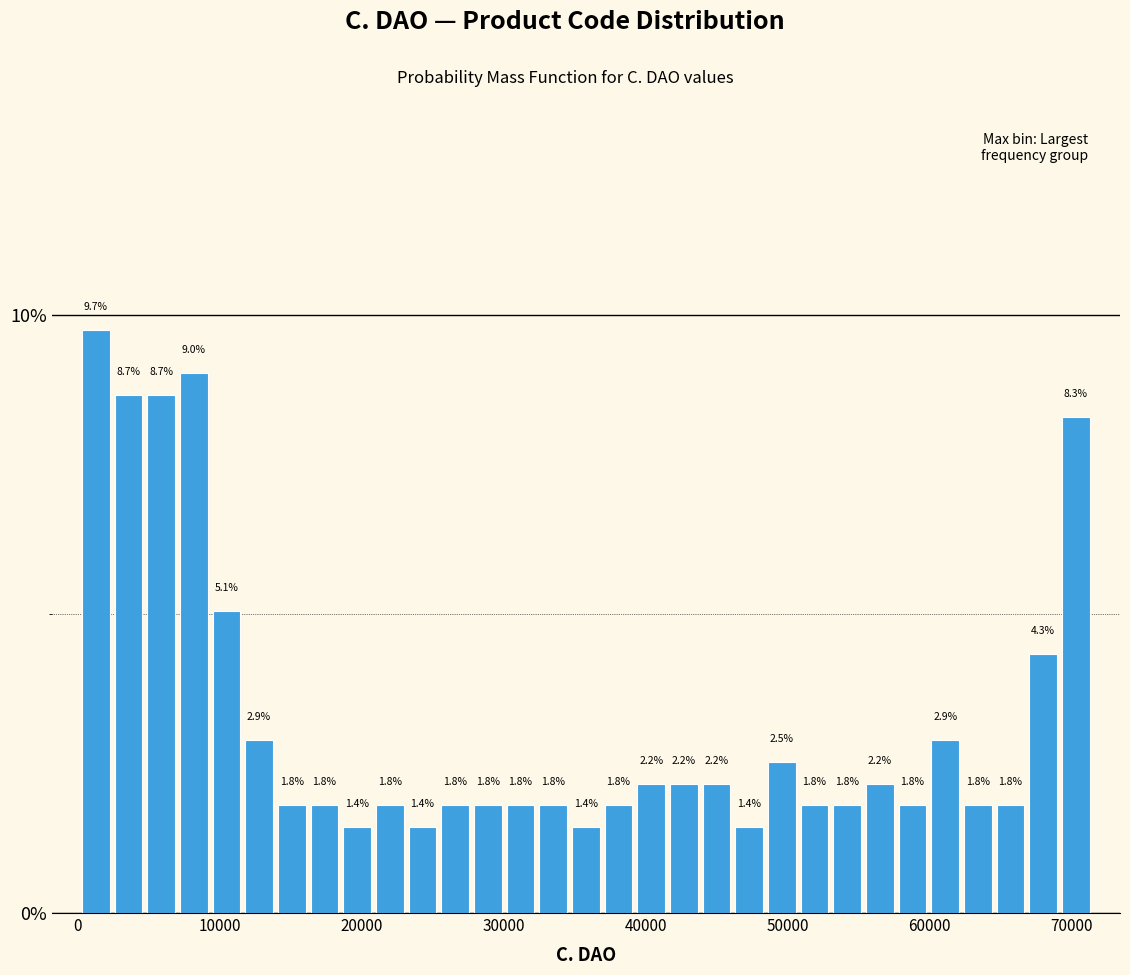

Around what value on the x-axis is the tallest bar? Give the approximate position of its centre, as read against the axis.

1000